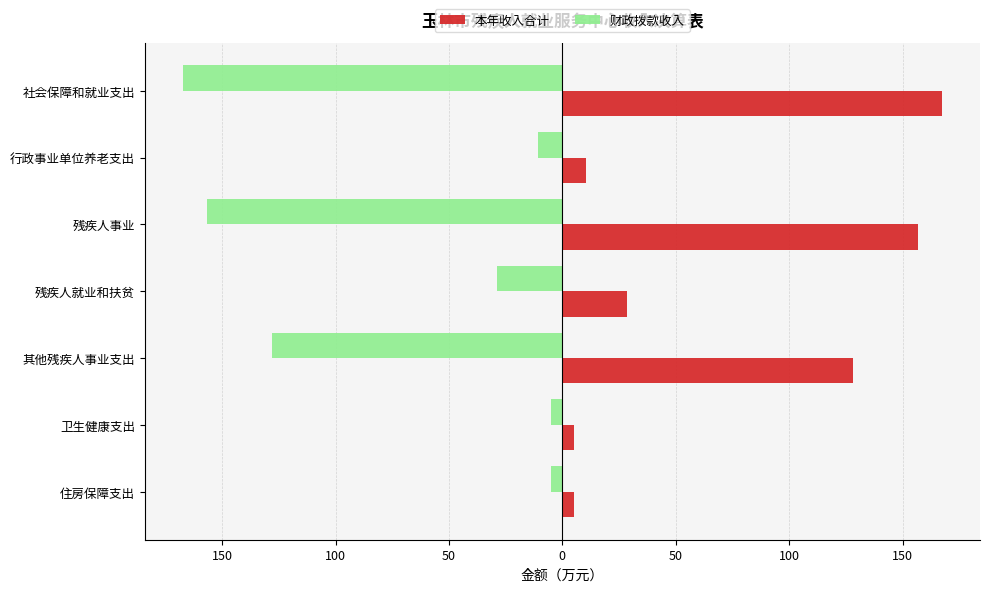

What is the lowest value of the 本年收入合计 series?

5.1